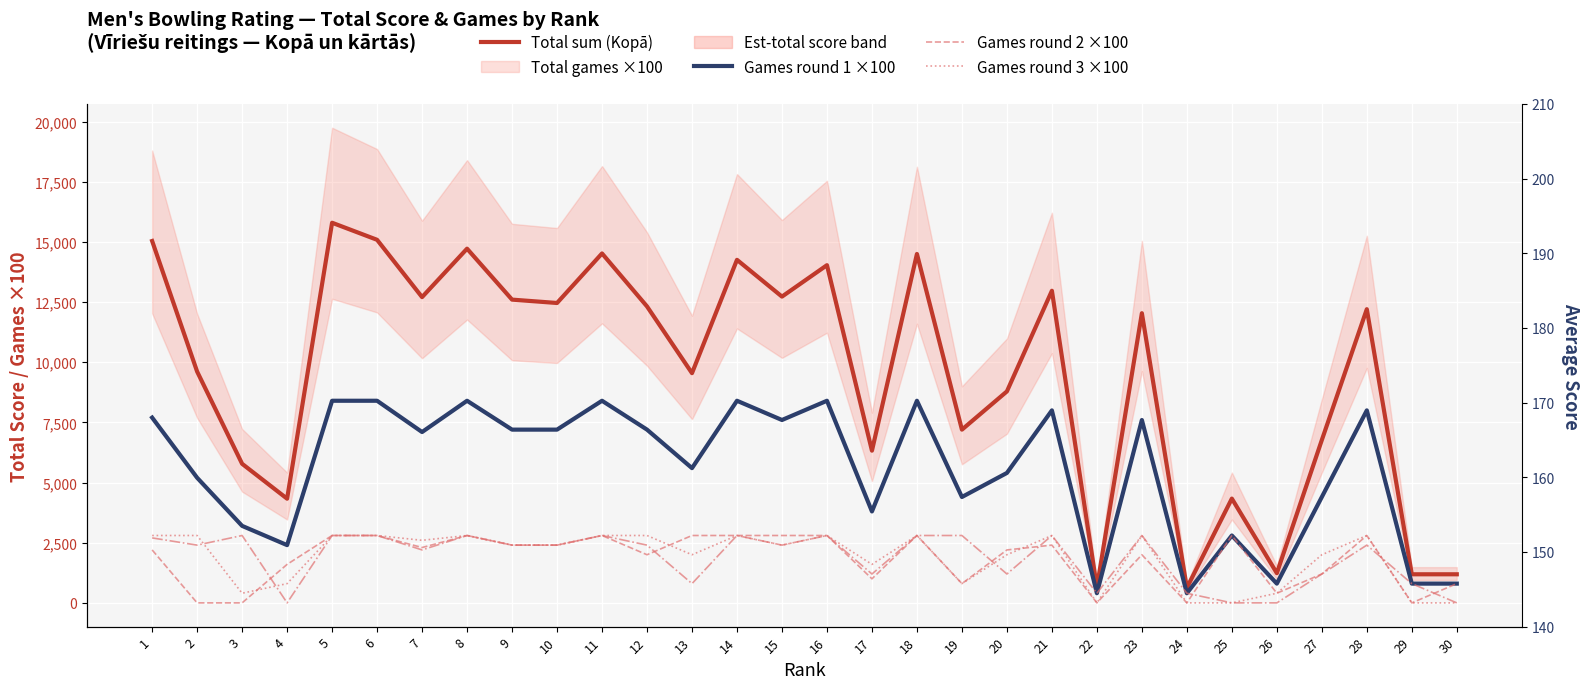

True or false: Games round 2 ×100 has a value of 2800 at 2.

True